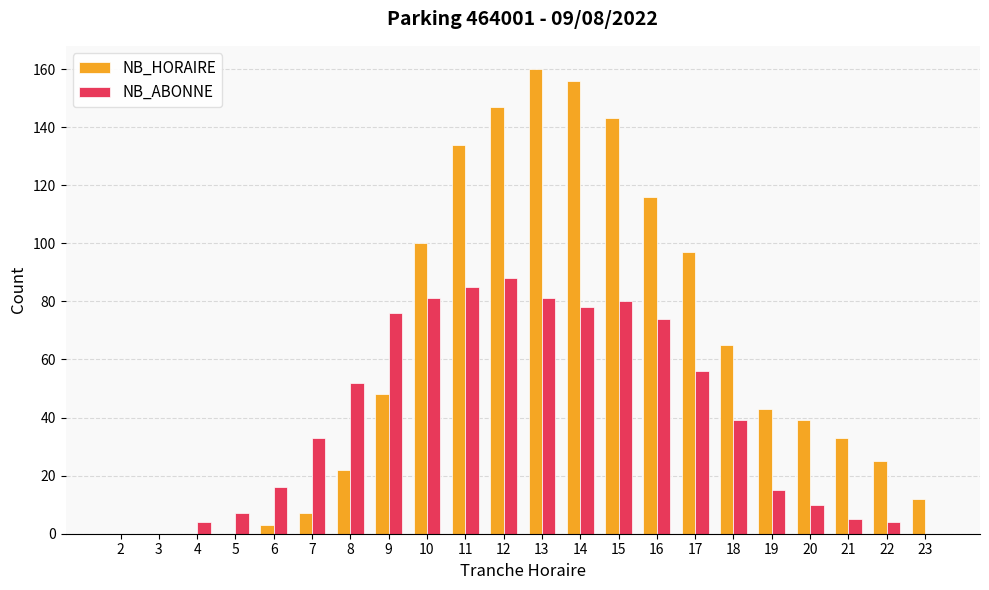

Count the number of categories in the chart.

22